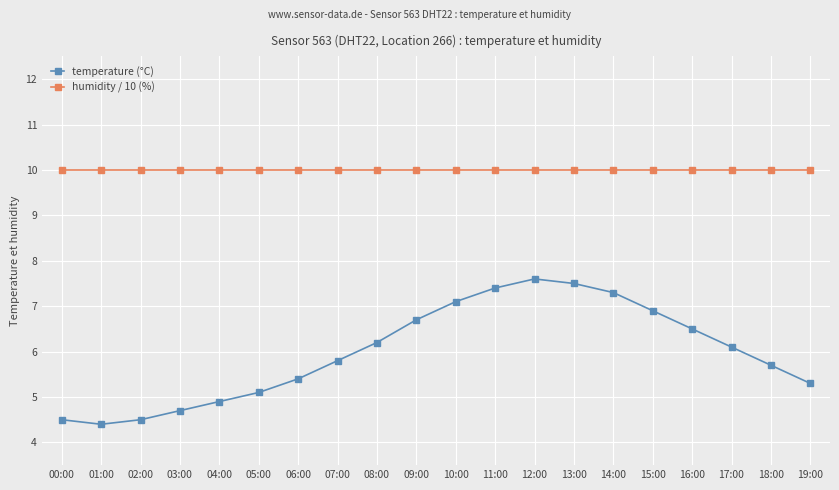

Is the value of humidity / 10 (%) at 14:00 greater than the value of temperature (°C) at 05:00?

Yes